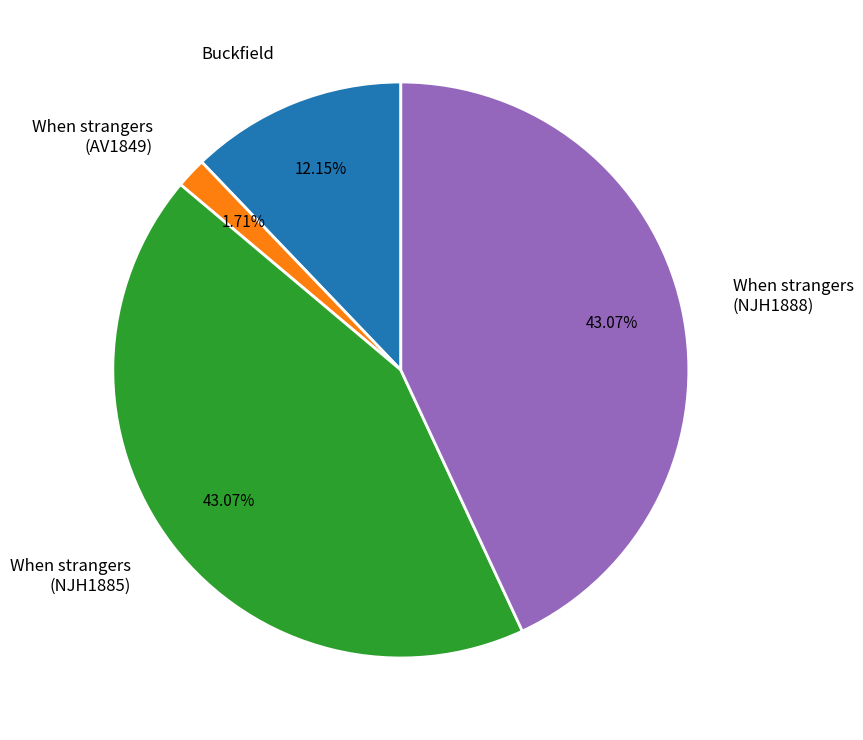

Is there any slice that represents more than half of the pie?

No